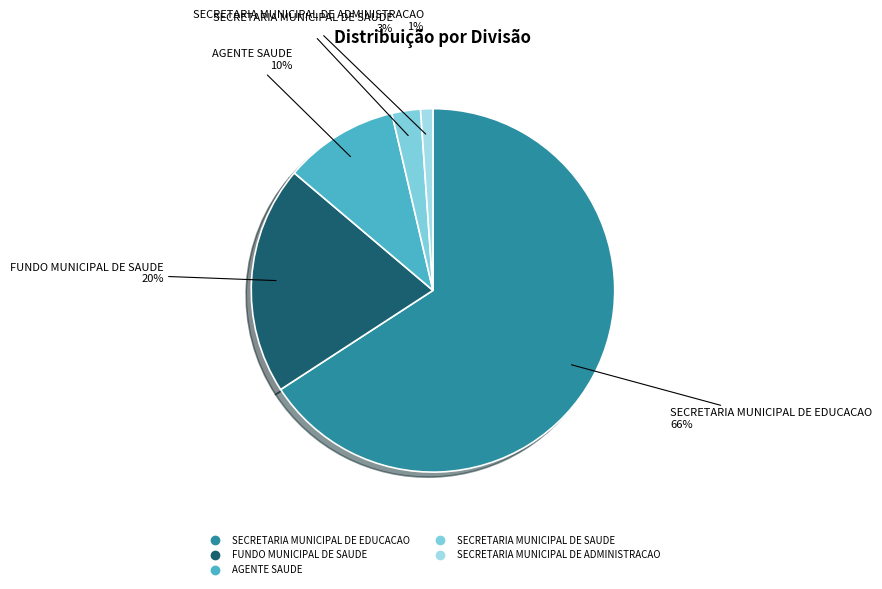

Combined, do AGENTE SAUDE and SECRETARIA MUNICIPAL DE EDUCACAO account for over 50%?

Yes